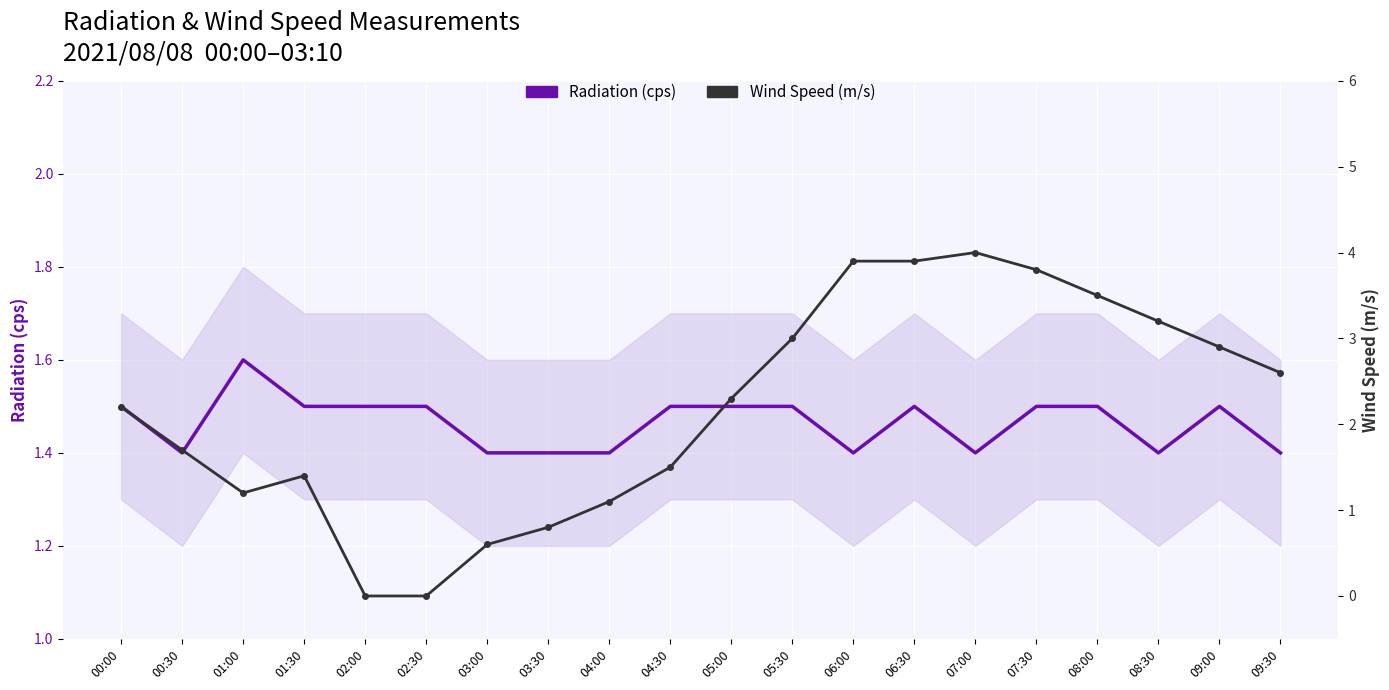

How many lines are shown in the chart?

2